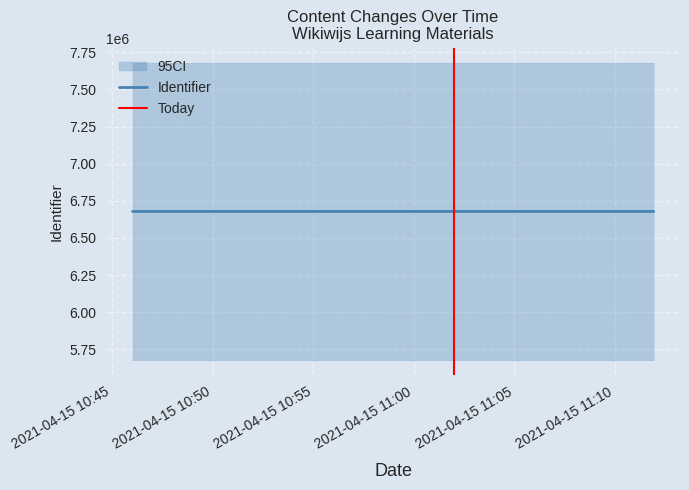

What is the label of the 2nd point from the left?

2021-04-15 10:51:25